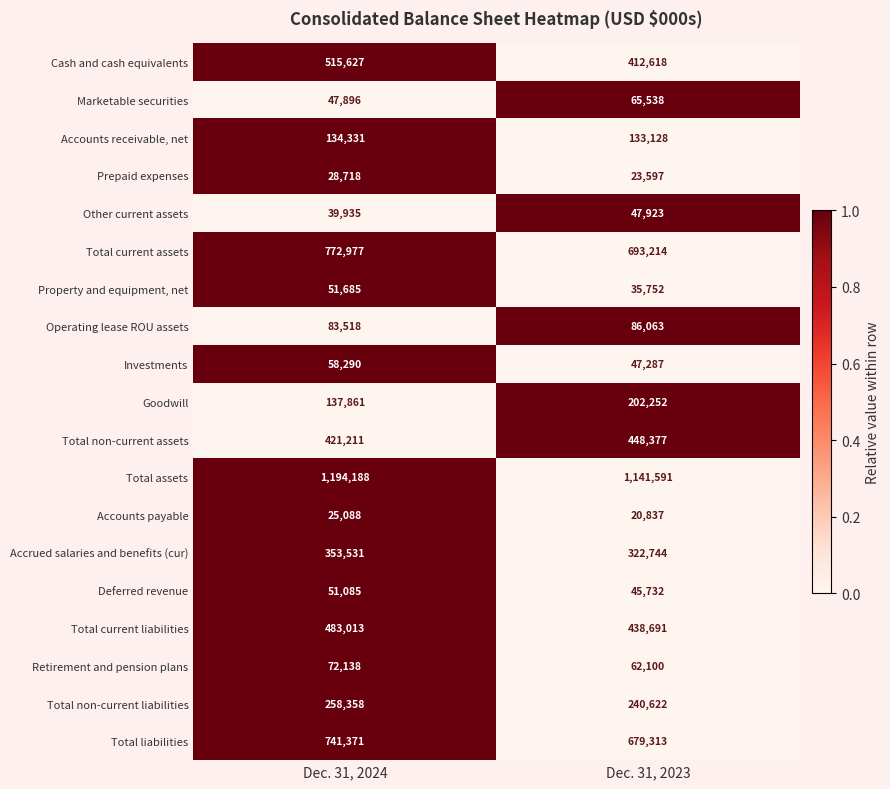

What is the greatest value displayed?

1194188